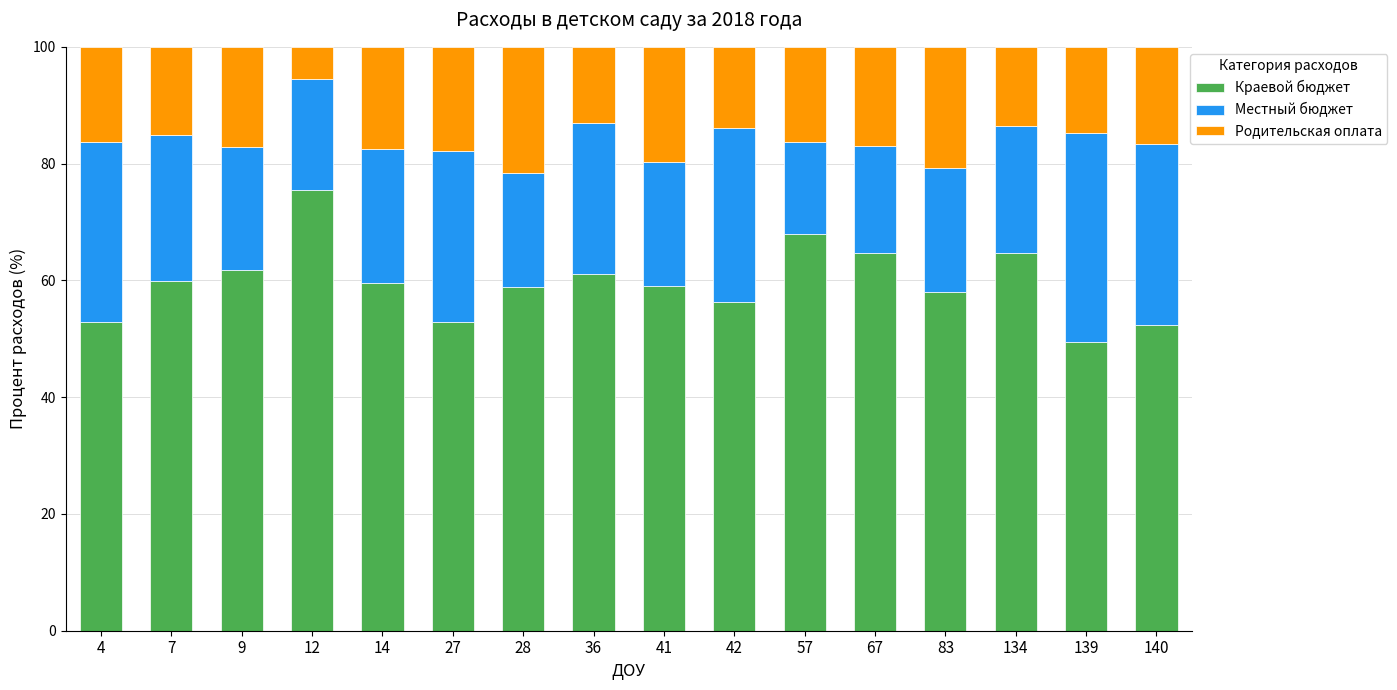

Are the bars grouped side by side (vs. stacked)?

No